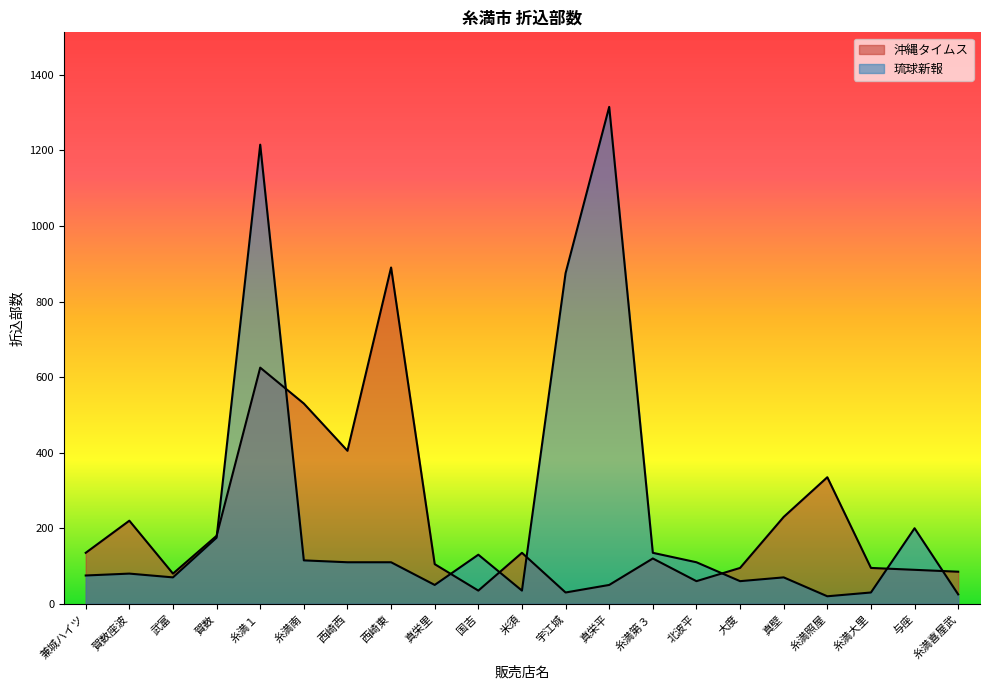

What is the spread (max minus min) of values at 西崎西?

295